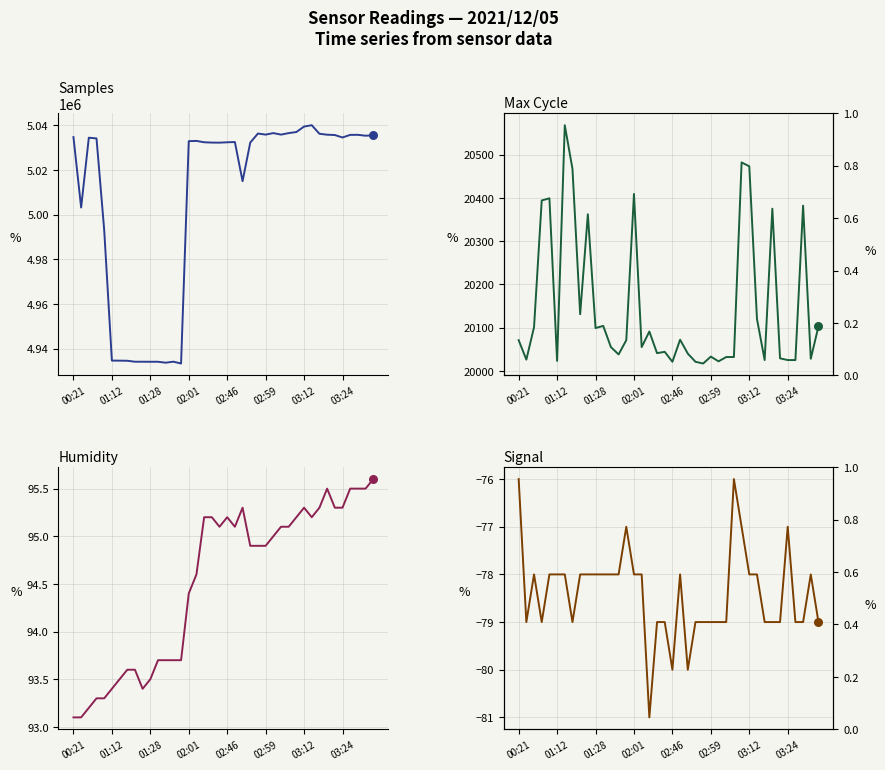

What is the total value across all series at 8?

4954258.6